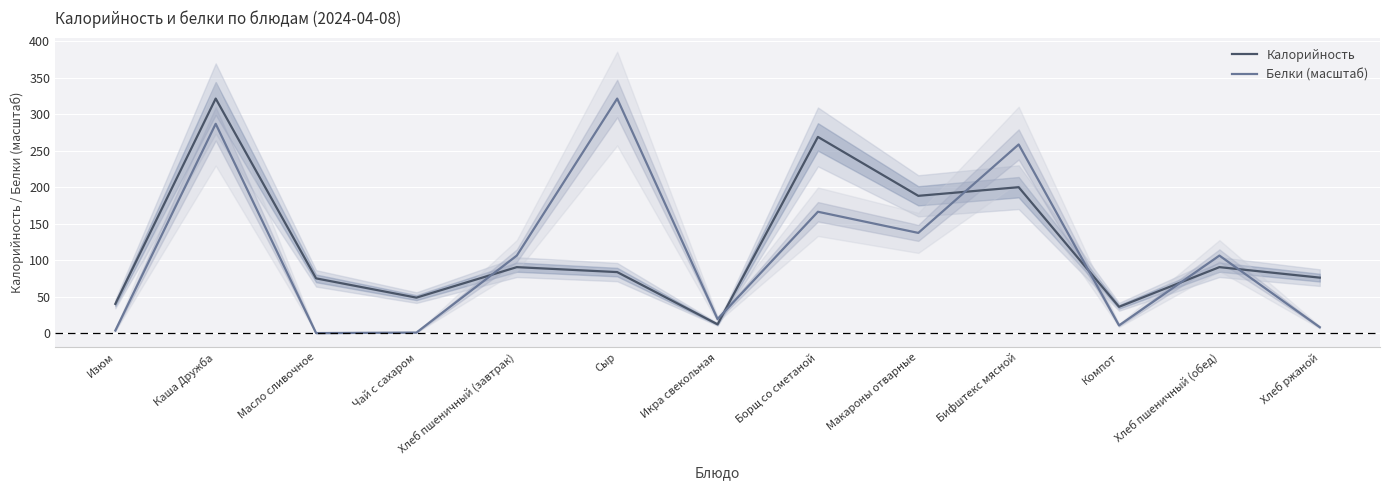

How many intersections are there between Белки (масштаб) and Калорийность?

6